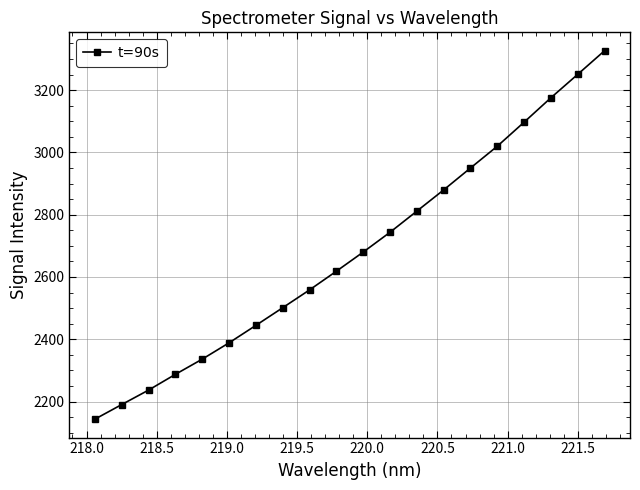

What is the value of the 12th point from the left?

2743.6